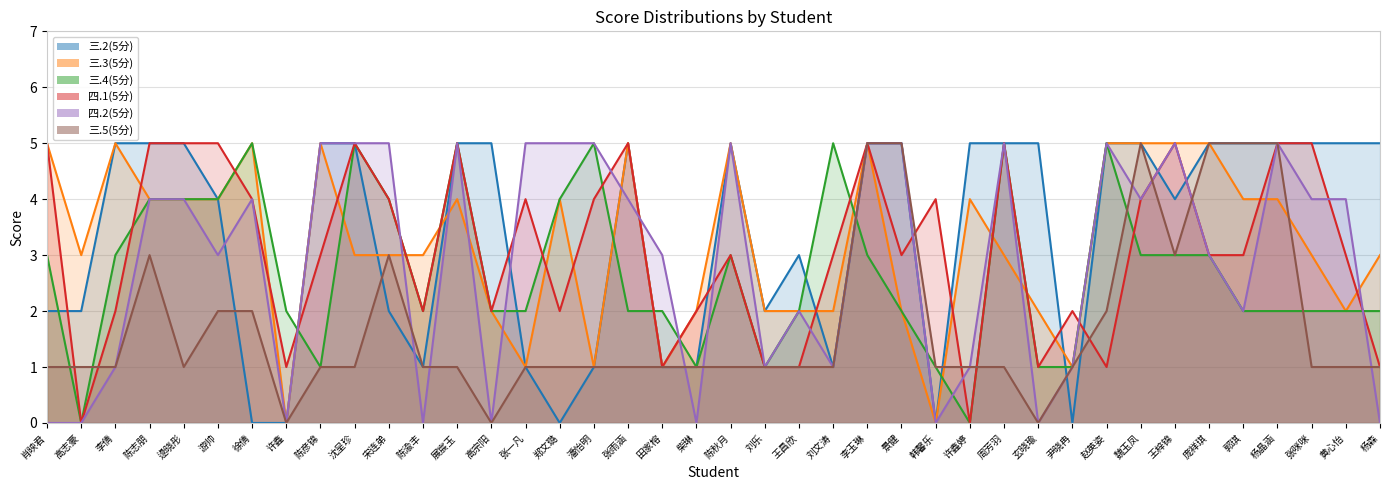

How many times do 三.2(5分) and 四.2(5分) cross each other?

9